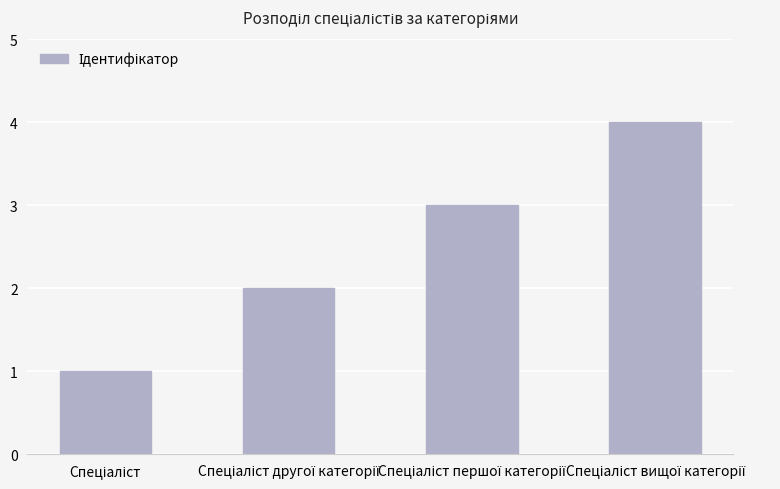

What is the maximum value shown in the chart?

4